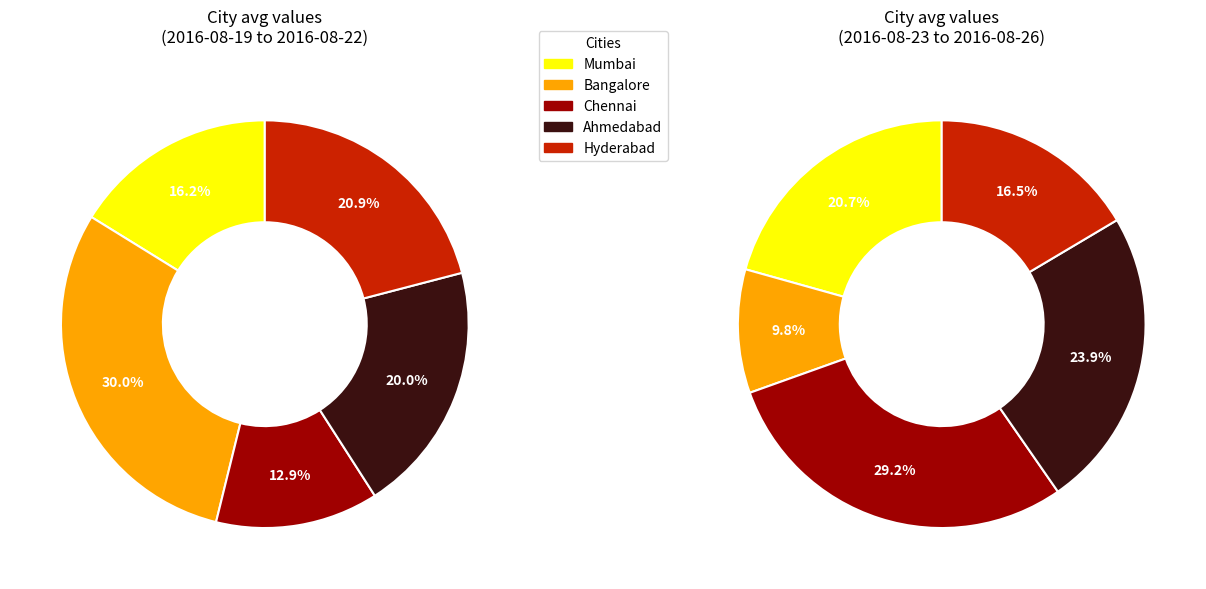

Which slice is the largest?

Chennai